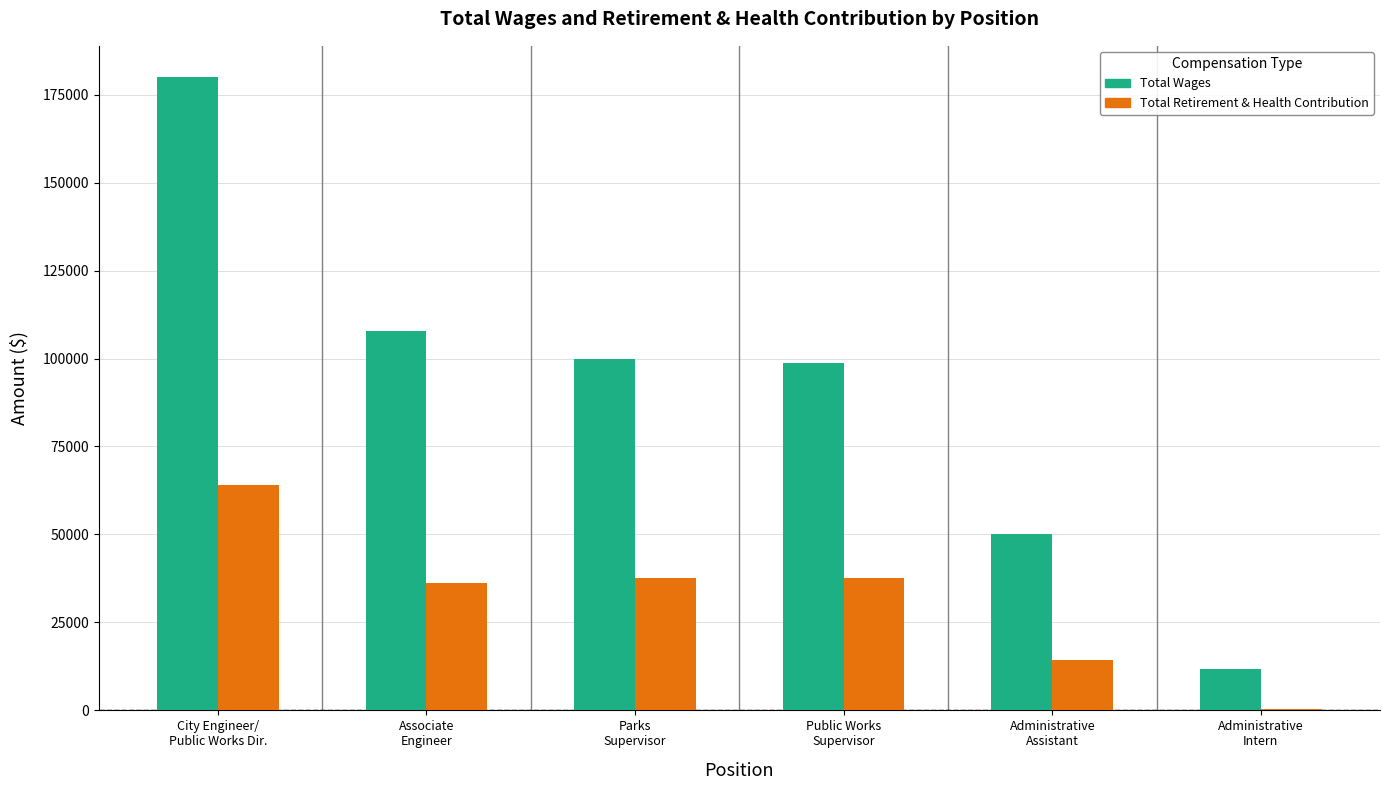

What is the sum of all Total Wages values?

548492